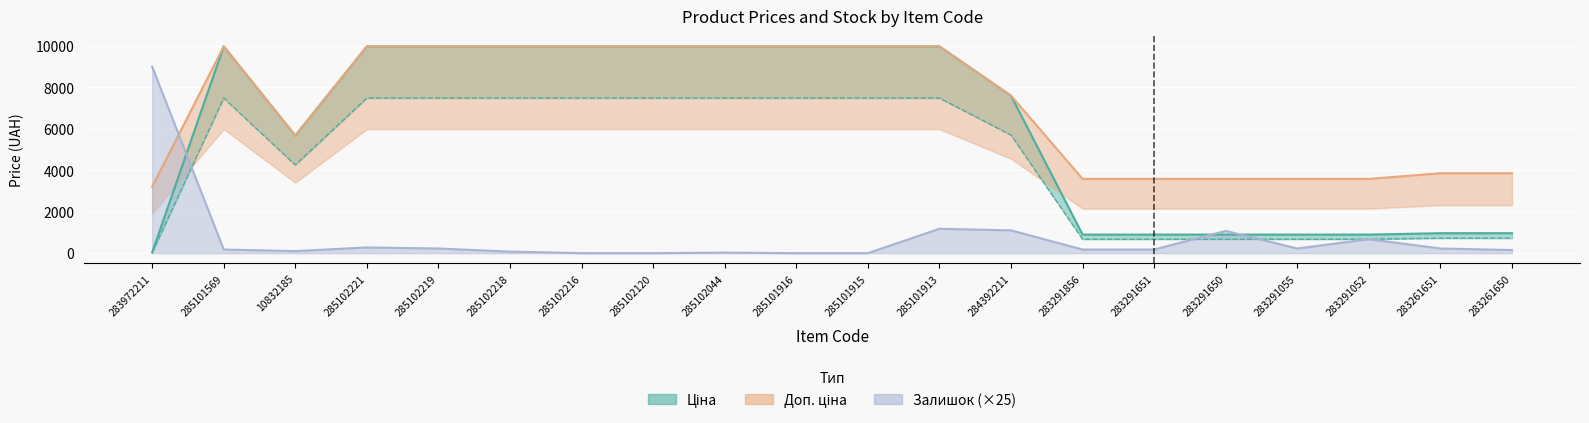

Which series has the largest total across all categories?

Доп. ціна